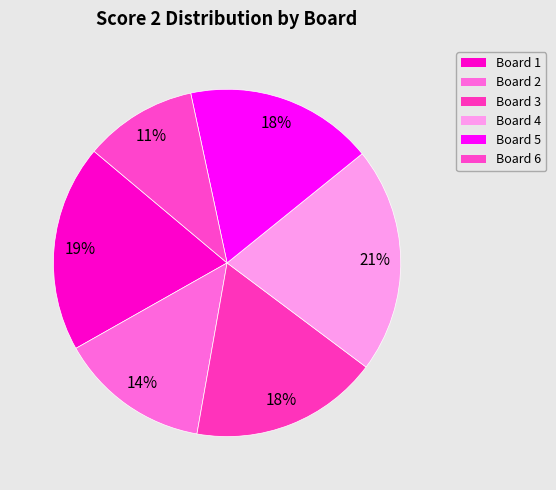

Does Board 4 account for over 50% of the chart?

No